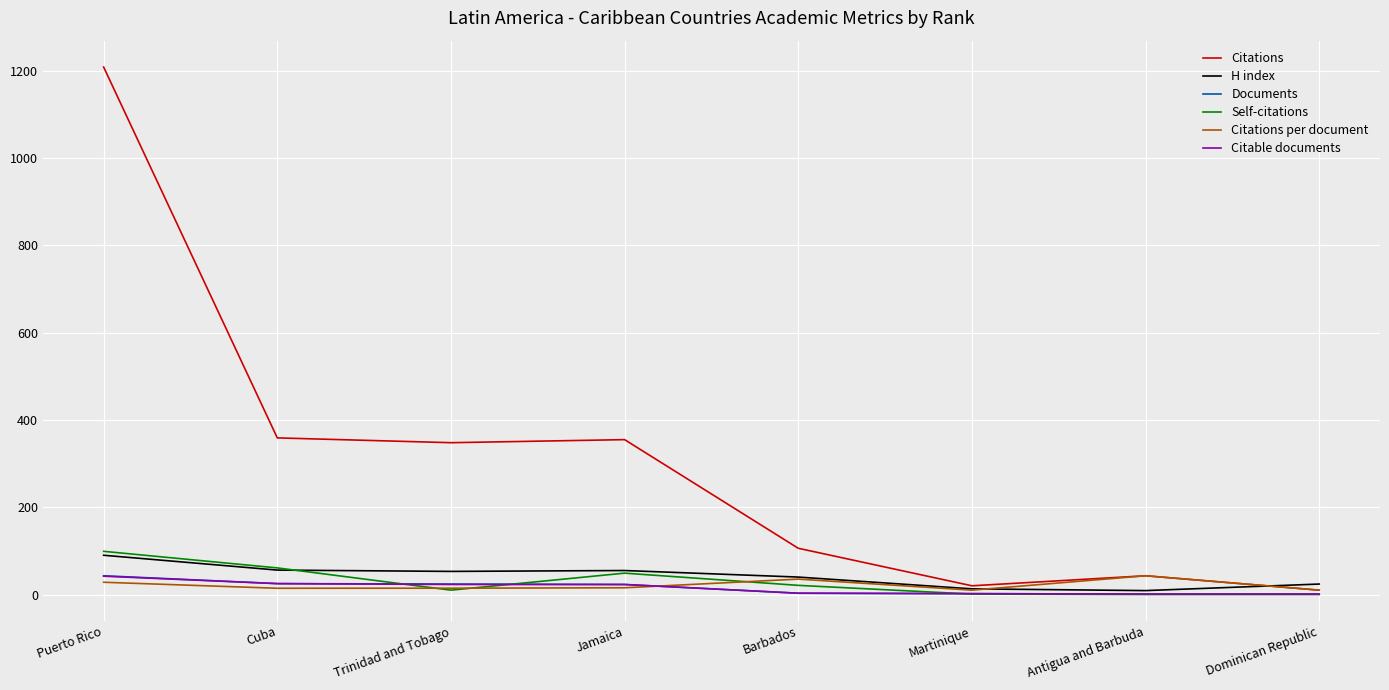

Read the Documents value at Puerto Rico.

43.0